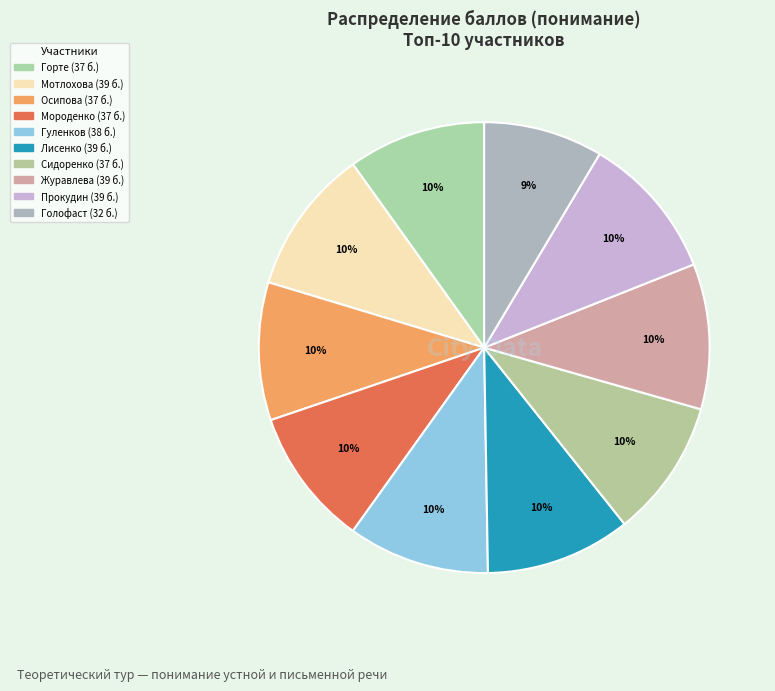

How many slices are in this pie chart?

10